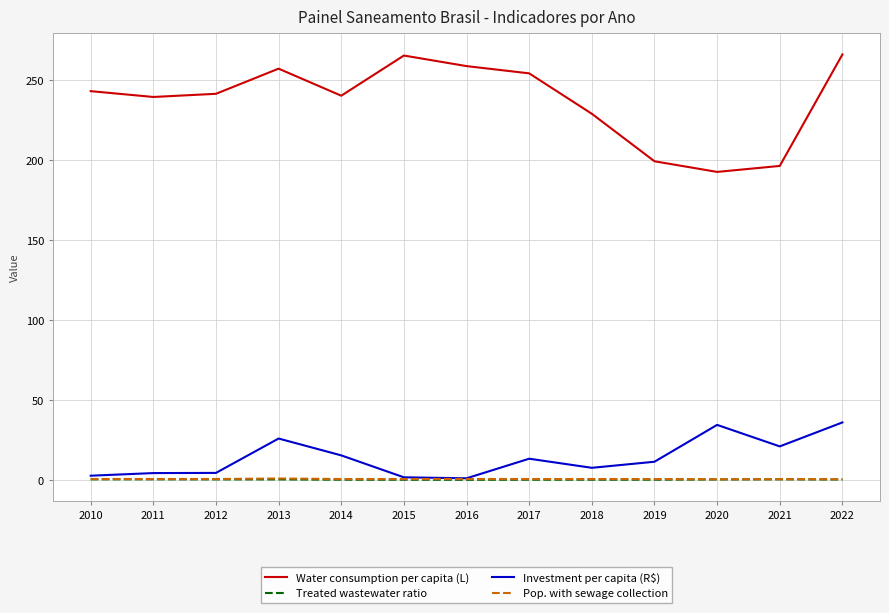

Between 2016 and 2017, which series saw the biggest shift?

Investment per capita (R$)